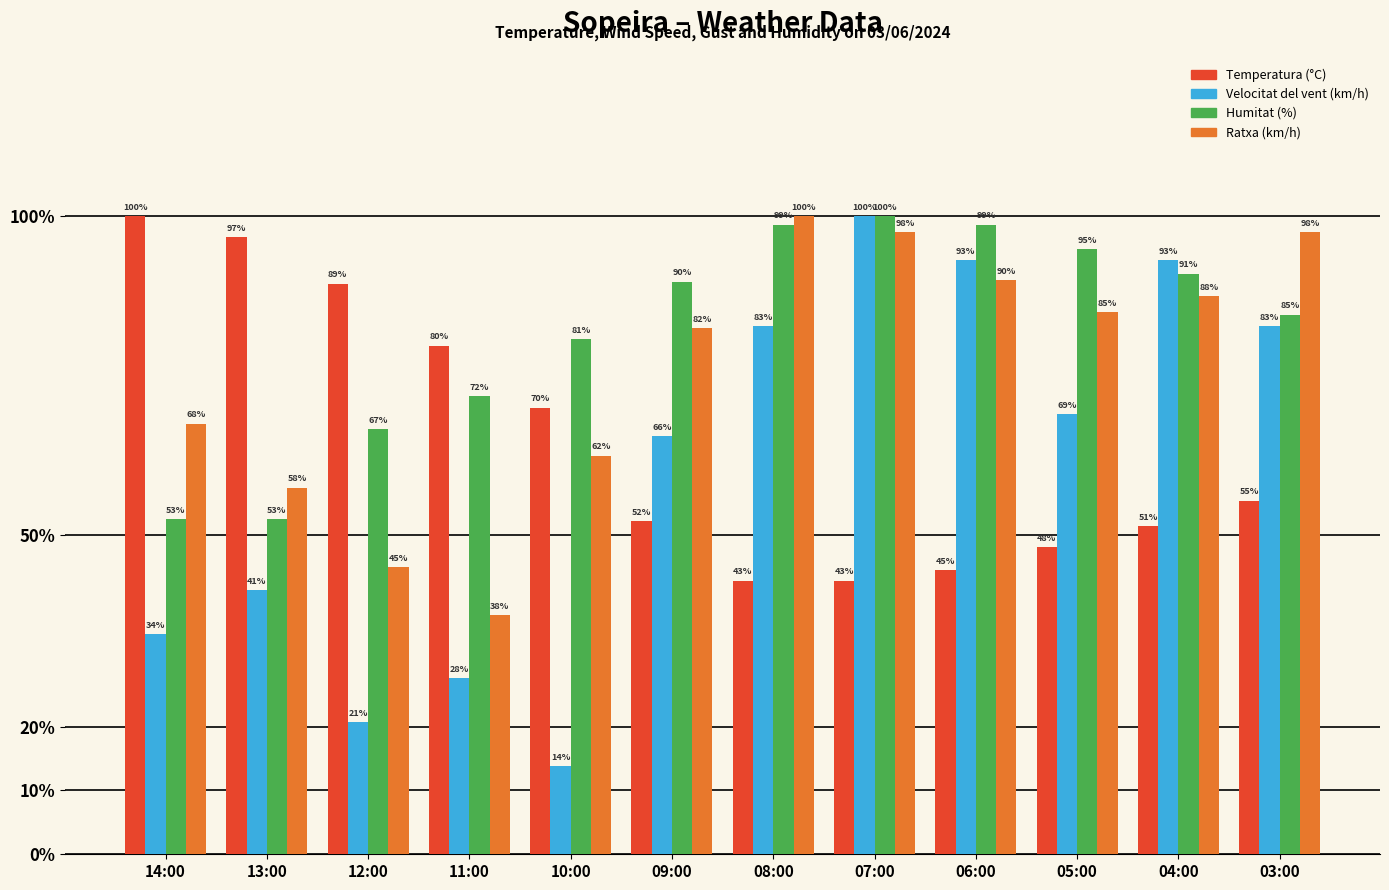

What is the lowest value of the Temperatura (°C) series?

42.9